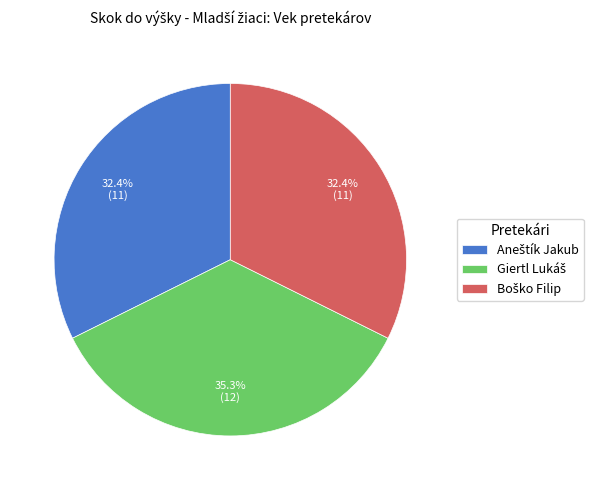

What percentage is the Giertl Lukáš slice, to the nearest percent?

35%